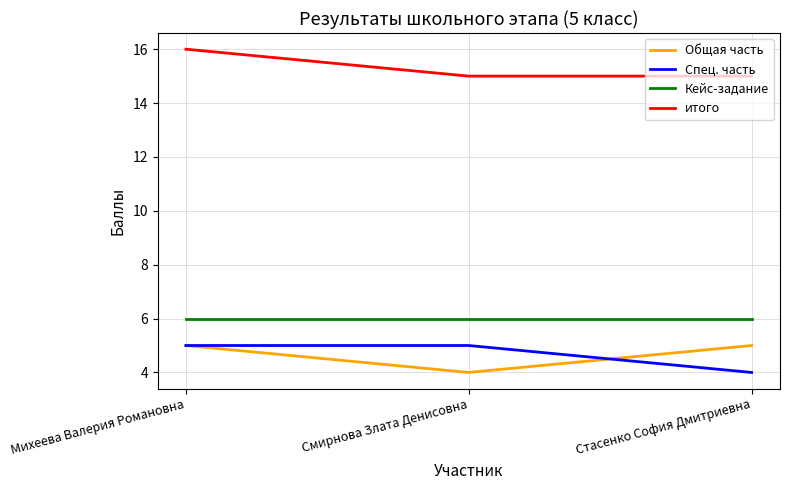

The Общая часть series shows 3 at Стасенко София Дмитриевна. True or false?

False